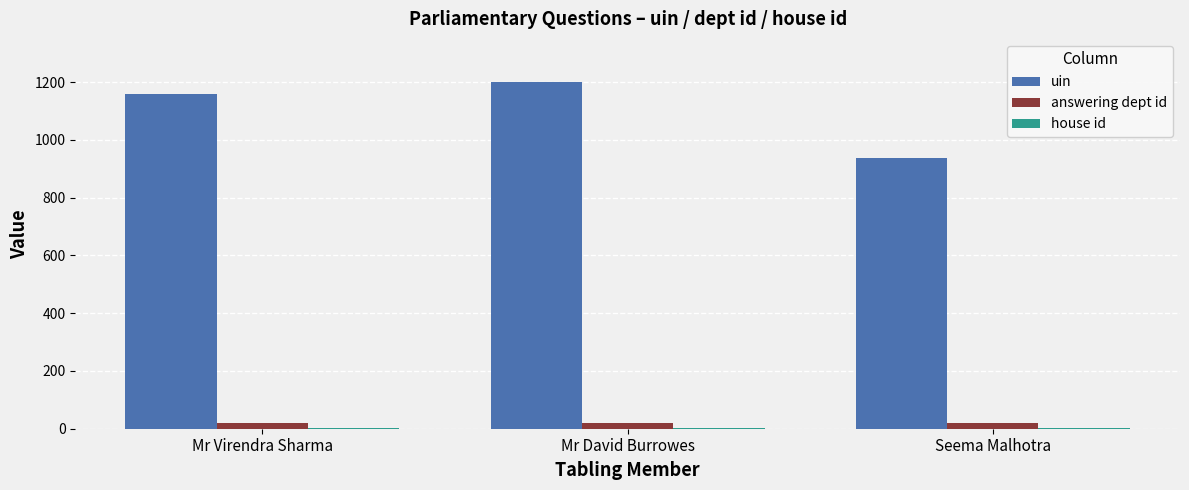

Which category has the highest value across all series?

Mr David Burrowes